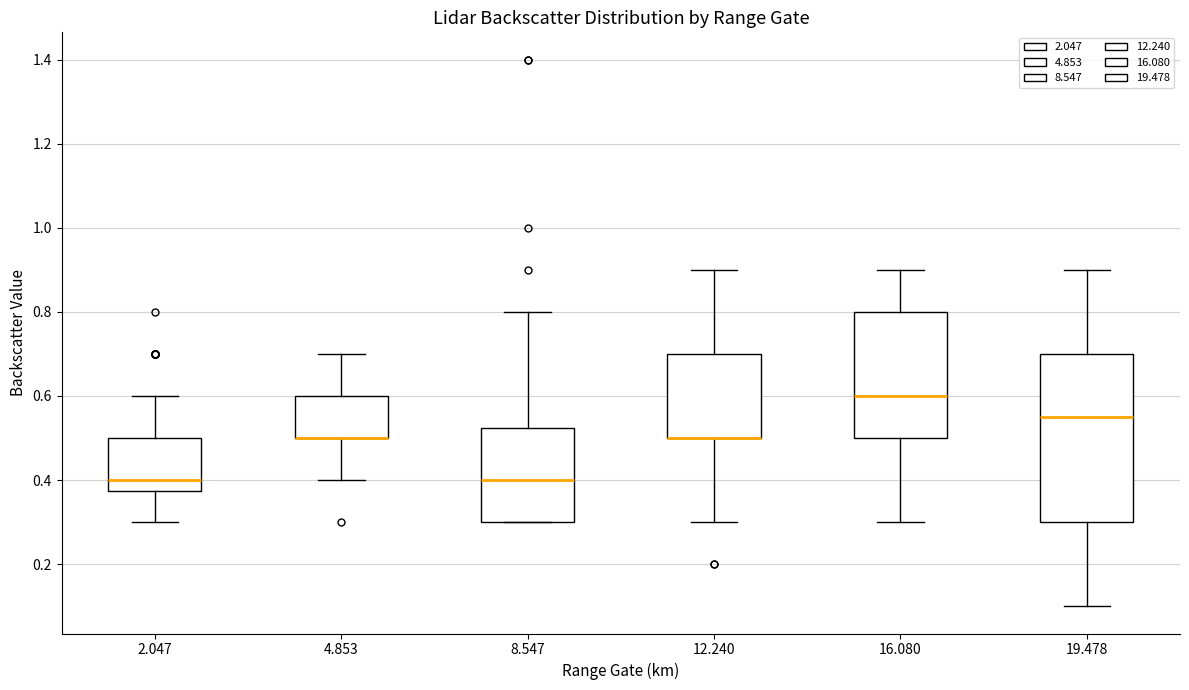

Reading left to right, transcribe this box plot: for each box, give where its median line is, the range the box spans, and where its two whiskers end, as read against the y-axis. The values are not printed on the chart, so give them approximately, as read against the axis.

2.047: median 0.40, box 0.38 to 0.50, whiskers 0.30 to 0.60
4.853: median 0.50 (drawn on the box's lower edge), box 0.50 to 0.60, whiskers 0.40 to 0.70
8.547: median 0.40, box 0.30 to 0.52, whiskers 0.30 to 0.80
12.240: median 0.50 (drawn on the box's lower edge), box 0.50 to 0.70, whiskers 0.30 to 0.90
16.080: median 0.60, box 0.50 to 0.80, whiskers 0.30 to 0.90
19.478: median 0.56, box 0.30 to 0.70, whiskers 0.10 to 0.90